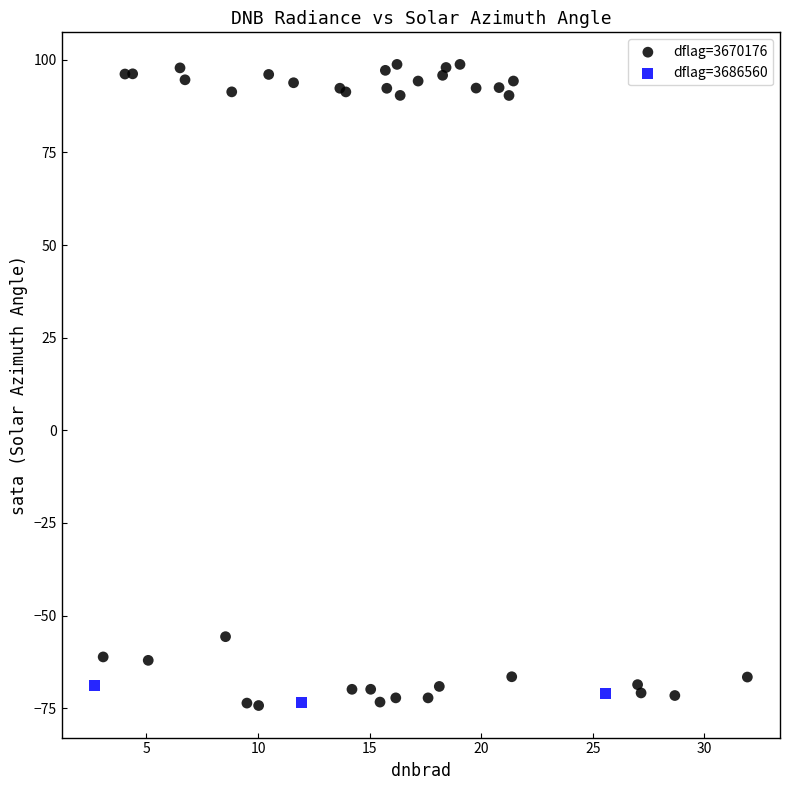

Which series reaches the maximum Y coordinate?

dflag=3670176